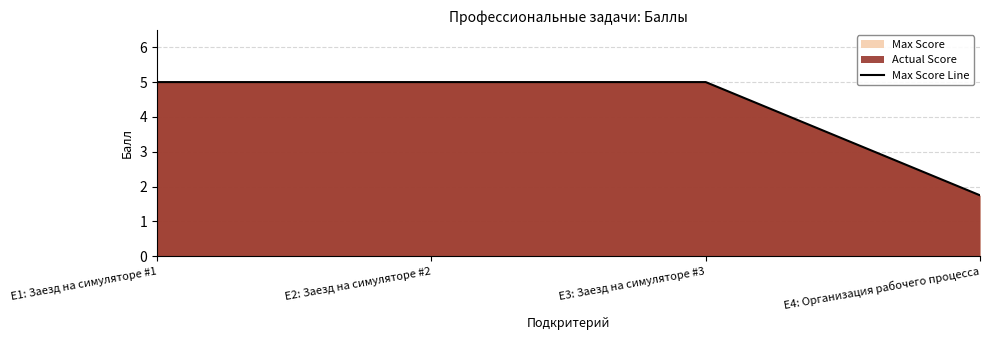

The chart shows a value of 5.0 at Е1: Заезд на симуляторе #1. True or false?

True